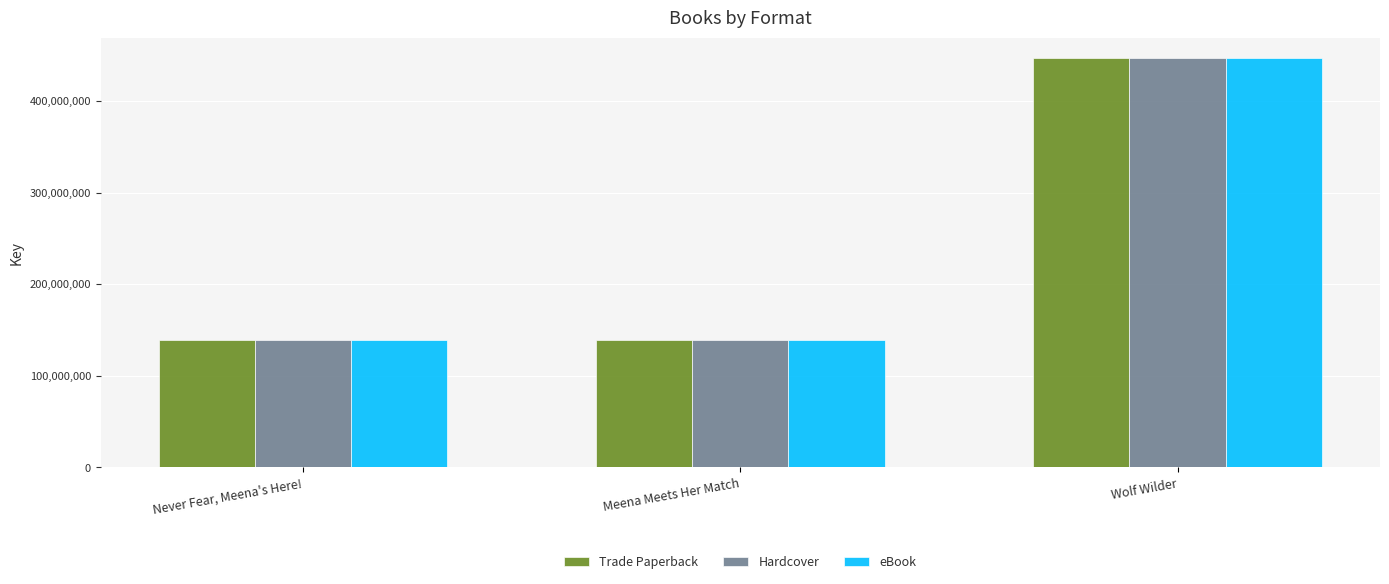

What is the difference between the Trade Paperback values at Wolf Wilder and Meena Meets Her Match?

307551498